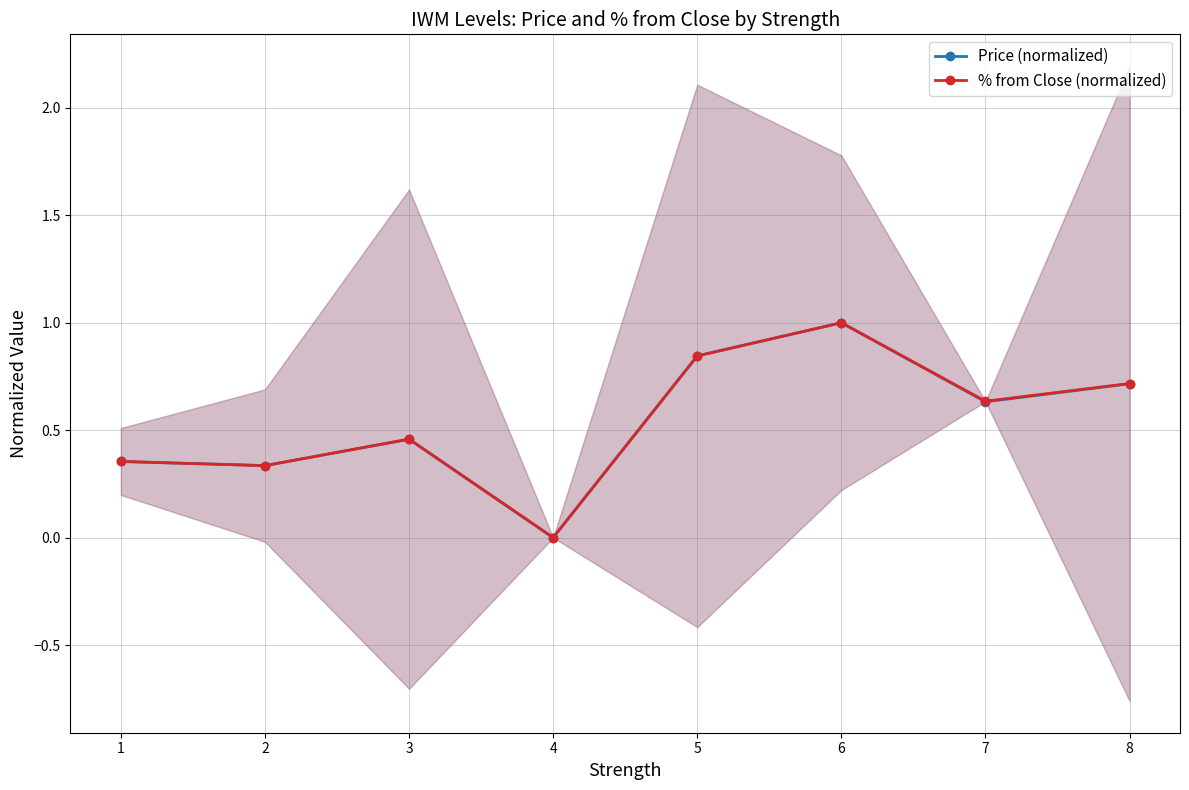

How many values in Price (normalized) are above zero?

7